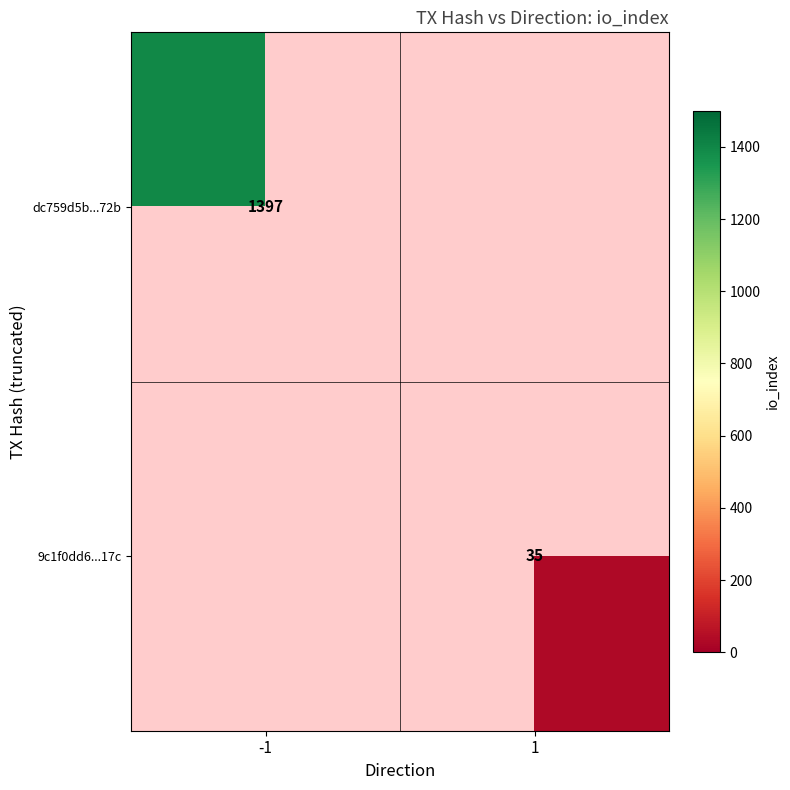

How many distinct data groups are displayed?

2